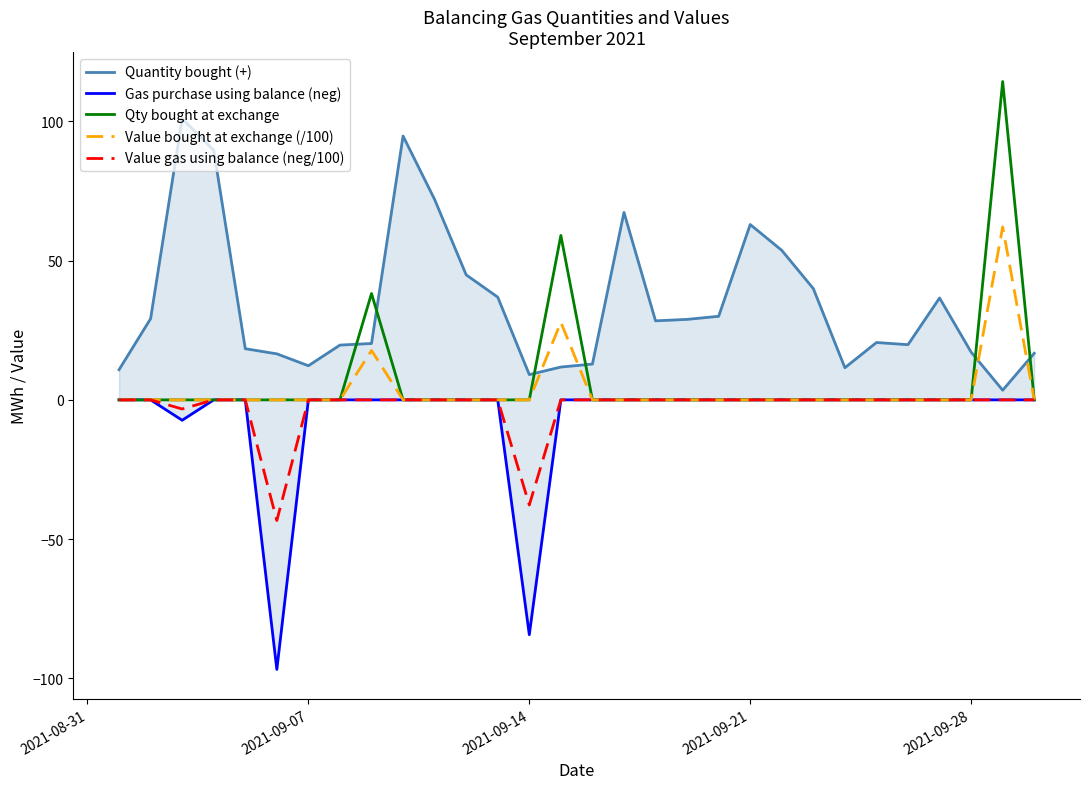

What is the minimum value for Value gas using balance (neg/100)?

-43.3